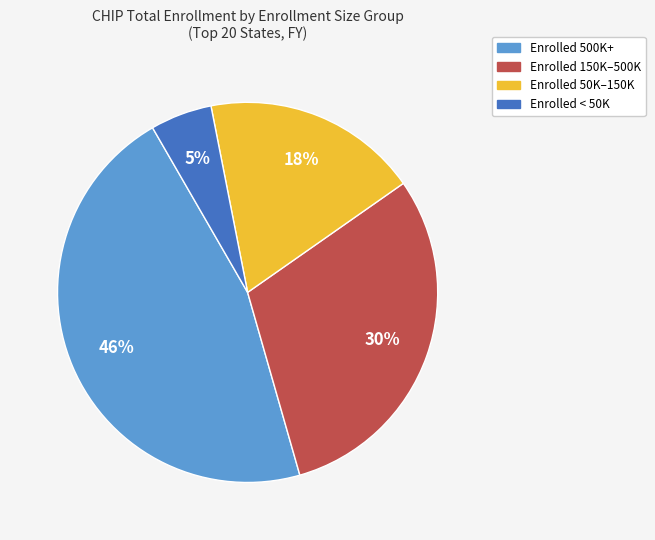

To the nearest percent, what is the average slice percentage?

25%